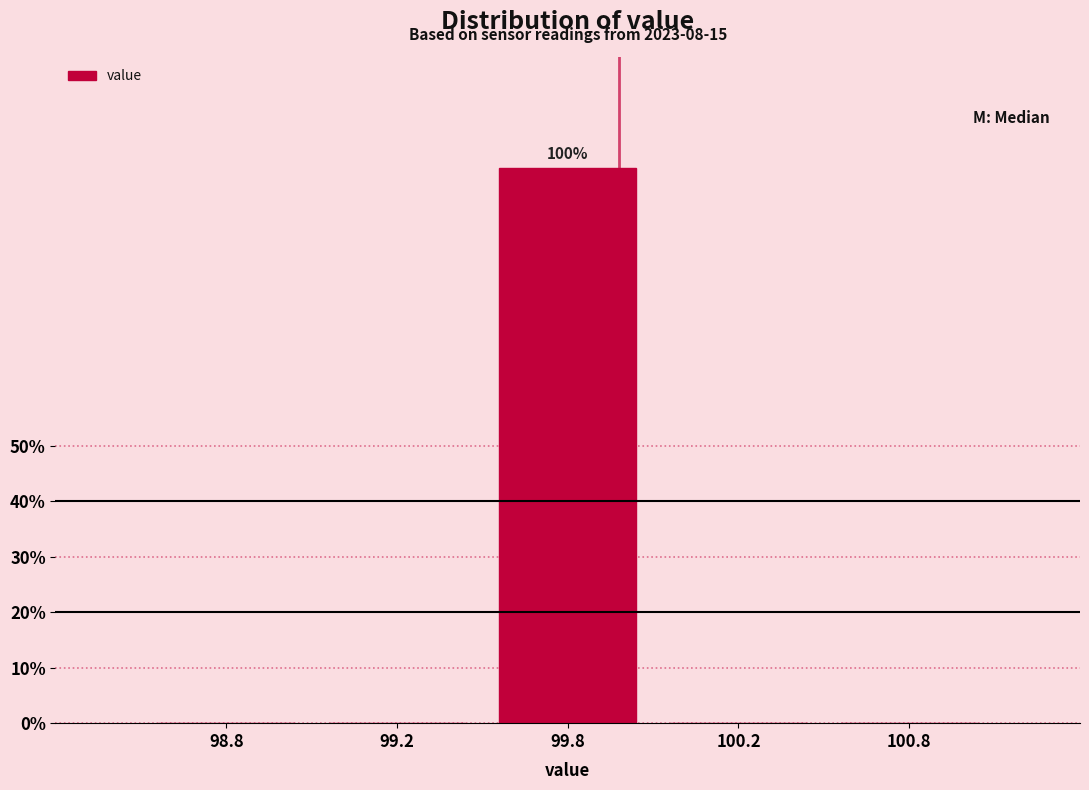

Reading left to right, extract all data points from this chart.

98.8=0	99.2=0	99.8=100	100.2=0	100.8=0